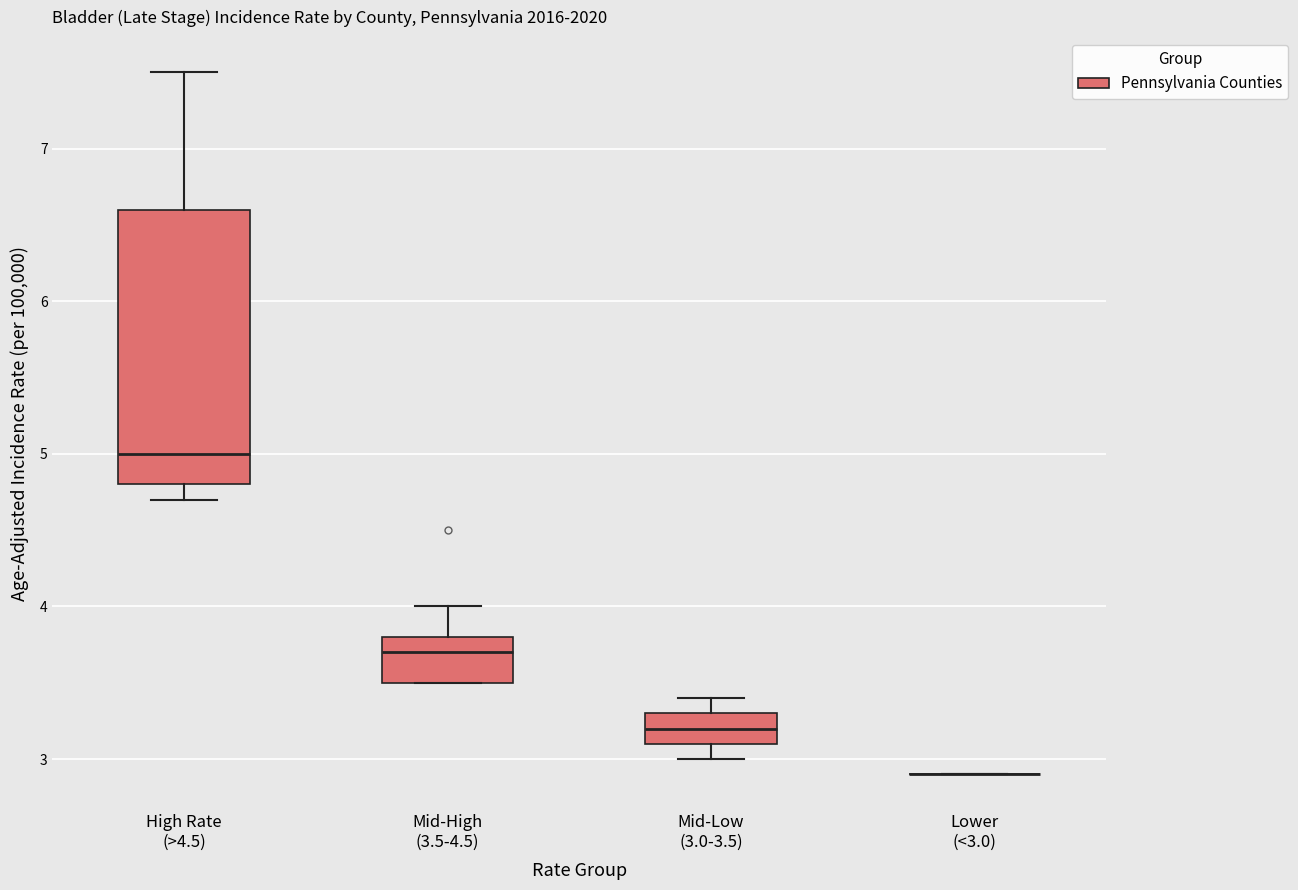

Which box is the tallest, from its lower edge to its upper edge?

High Rate (>4.5)